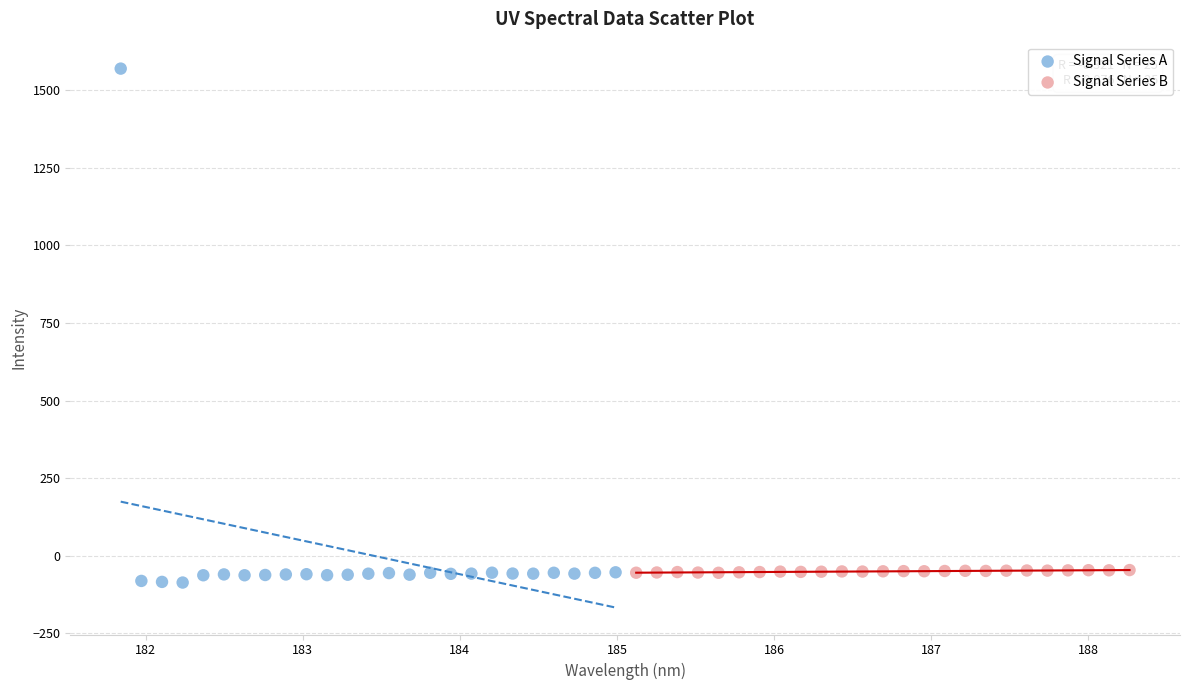

Which series reaches the maximum Y coordinate?

Signal Series A